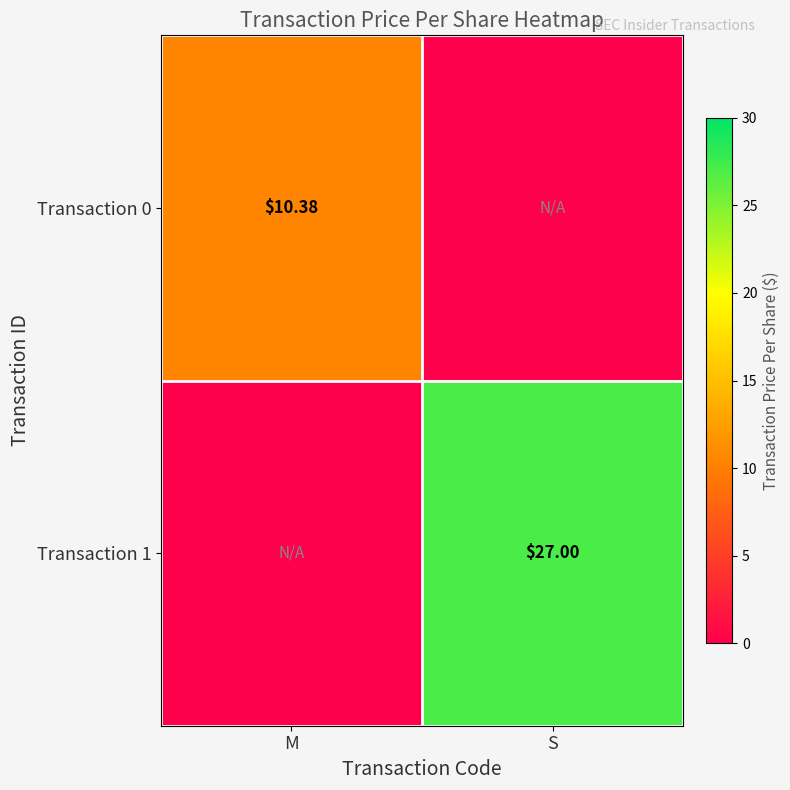

Is the value of Transaction 0 at M greater than the value of Transaction 1 at S?

No